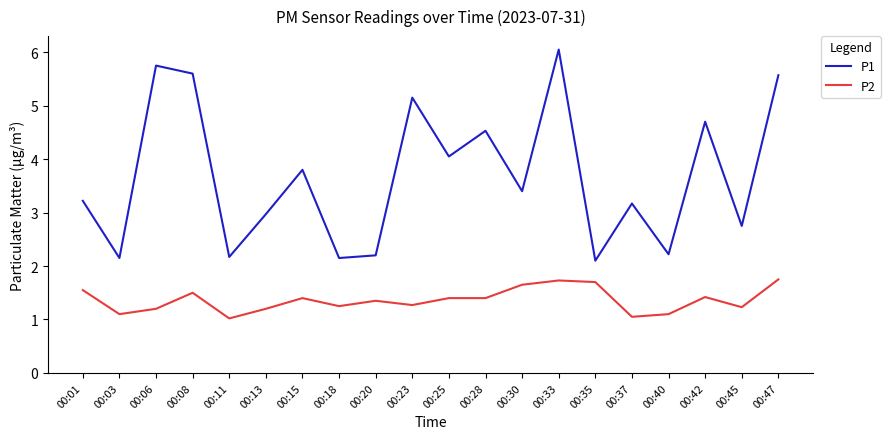

What is the smallest value displayed?

1.0